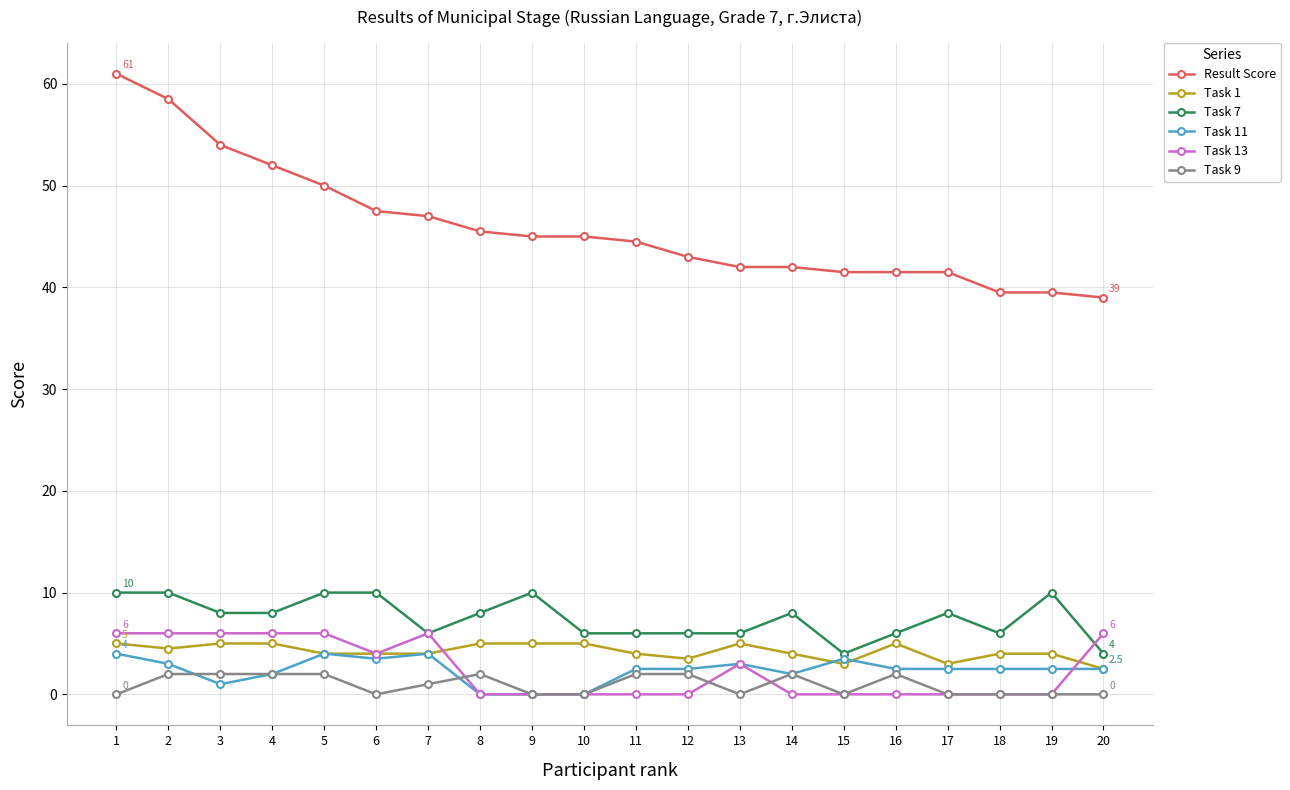

How many categories are shown in the chart?

20